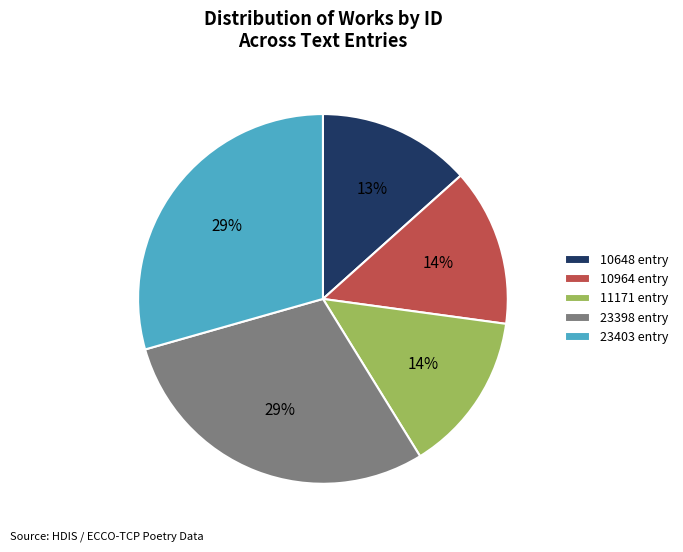

The 23398 entry slice represents 24% of the pie. True or false?

False